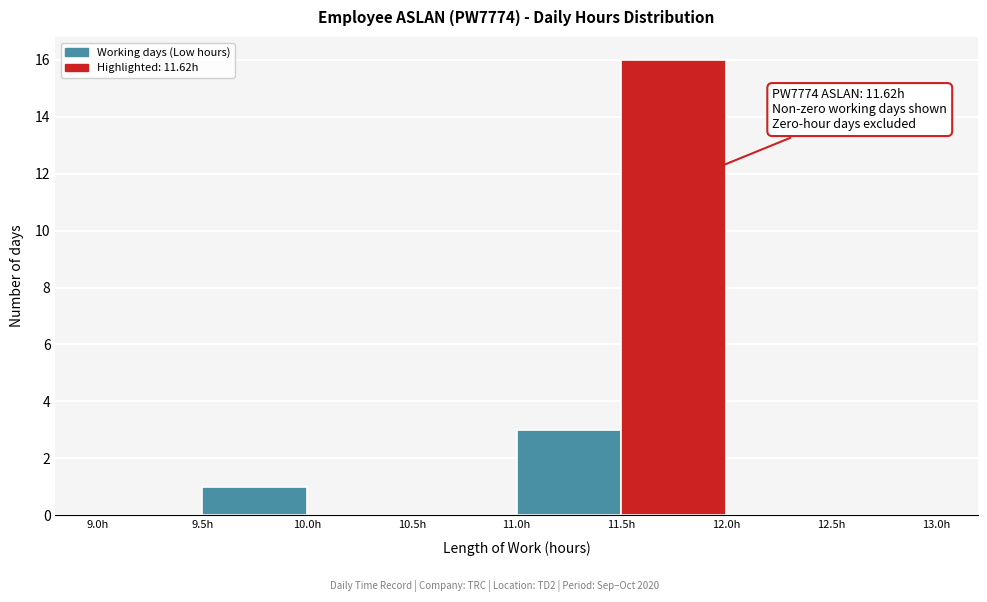

Over which range of the x-axis is the bar tallest?

11.5 to 12.0